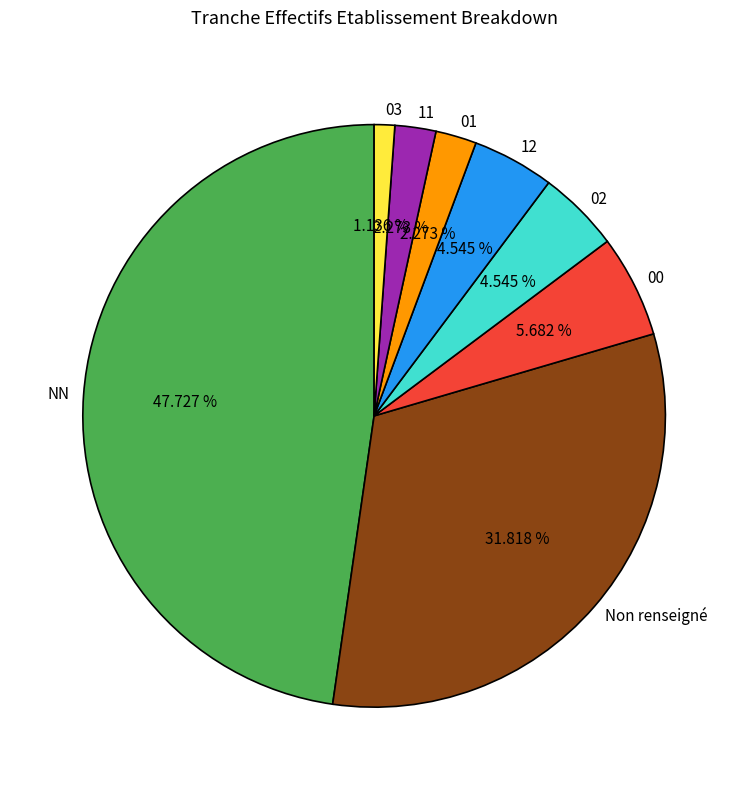

What percentage do 12 and 00 together represent?

10.2%